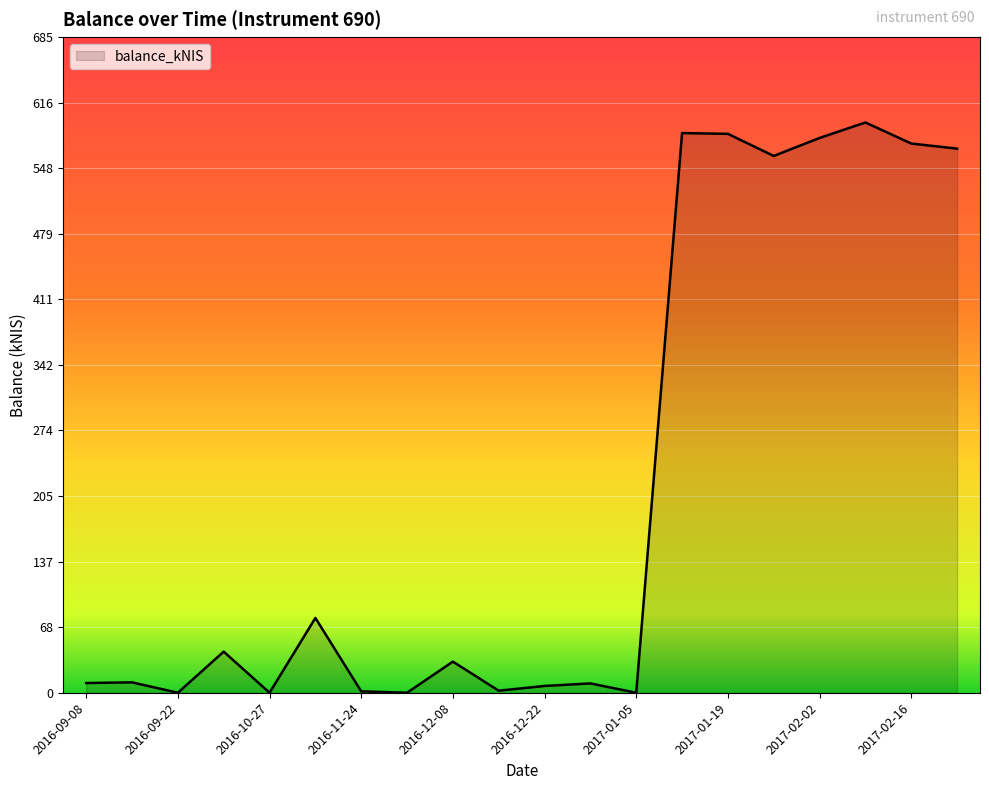

What is the greatest value displayed?

595.6